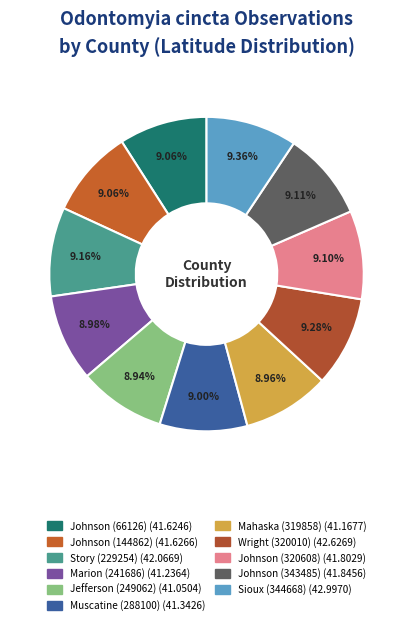

How many segments does this pie chart have?

11